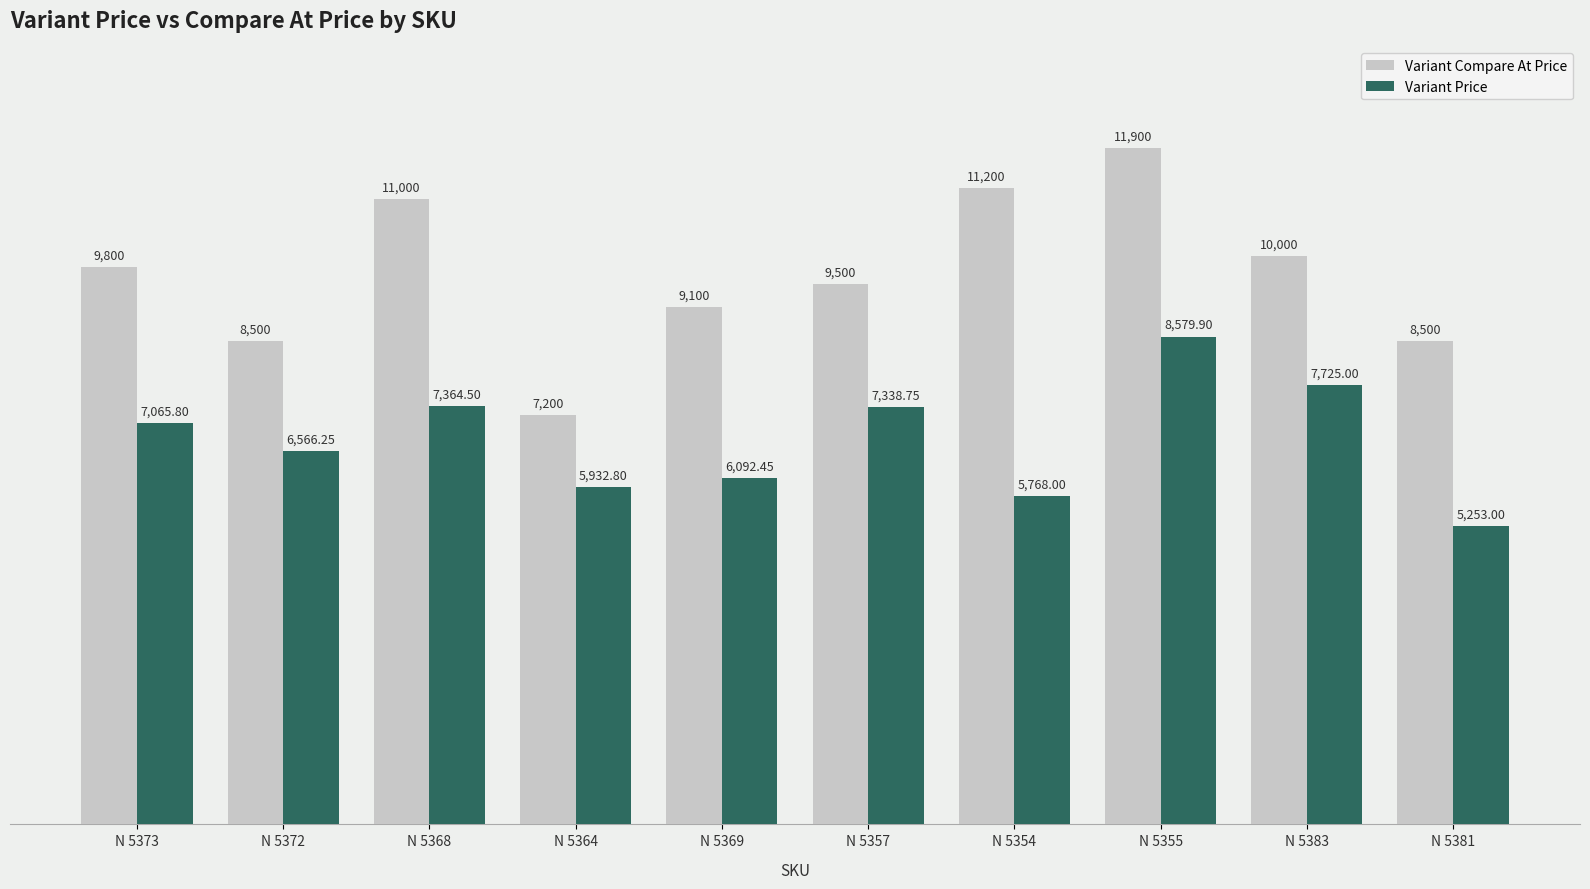

How many bars are there in total?

20